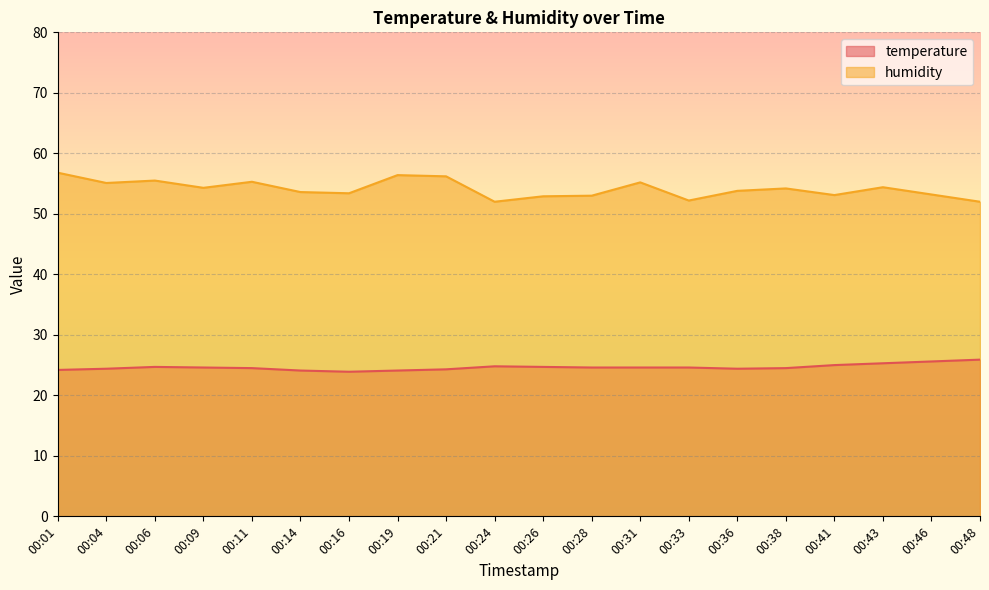

Is it true that humidity equals 83.9 at 00:16?

False